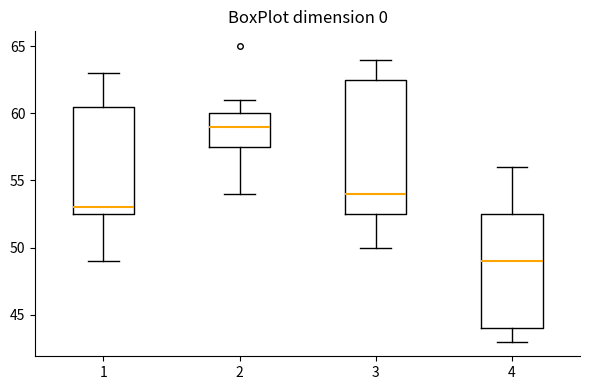

Reading left to right, transcribe this box plot: for each box, give where its median line is, the range the box spans, and where its two whiskers end, as read against the y-axis. The values are not printed on the chart, so give them approximately, as read against the axis.

1: median 53.0, box 52.5 to 60.5, whiskers 49.0 to 63.0
2: median 59.0, box 57.5 to 60.0, whiskers 54.0 to 61.0
3: median 54.0, box 52.5 to 62.5, whiskers 50.0 to 64.0
4: median 49.0, box 44.0 to 52.5, whiskers 43.0 to 56.0